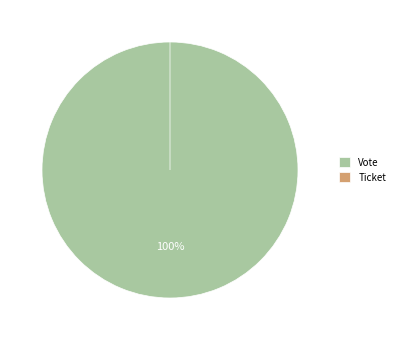

Does Vote represent more than half of the total?

Yes